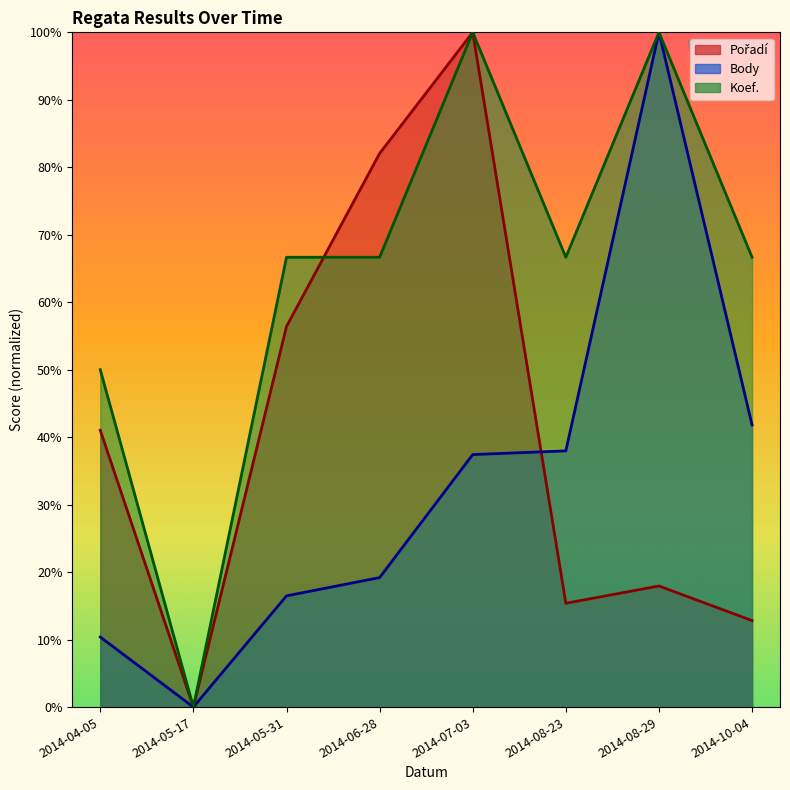

Where is Pořadí nearest to the value 50?

2014-05-31